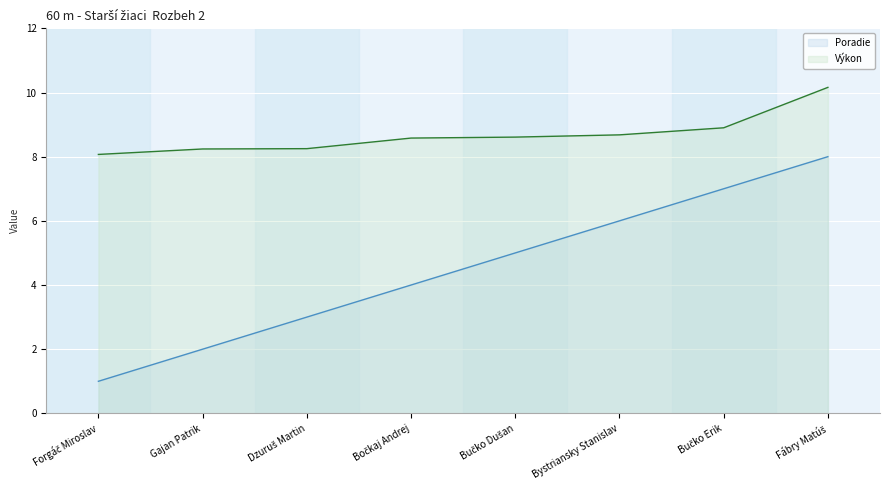

What is the average value of the Poradie series?

4.5